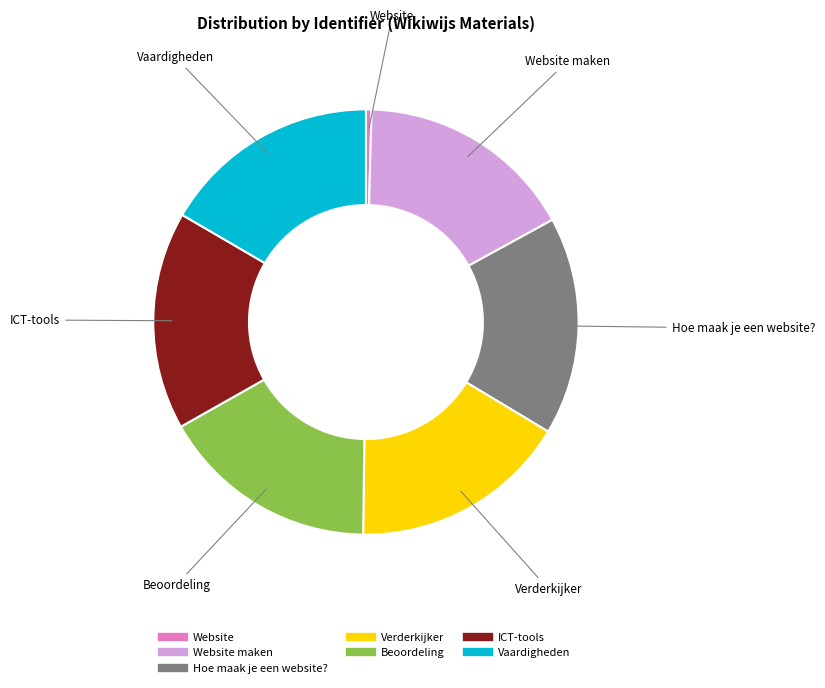

Does any single category account for the majority?

No